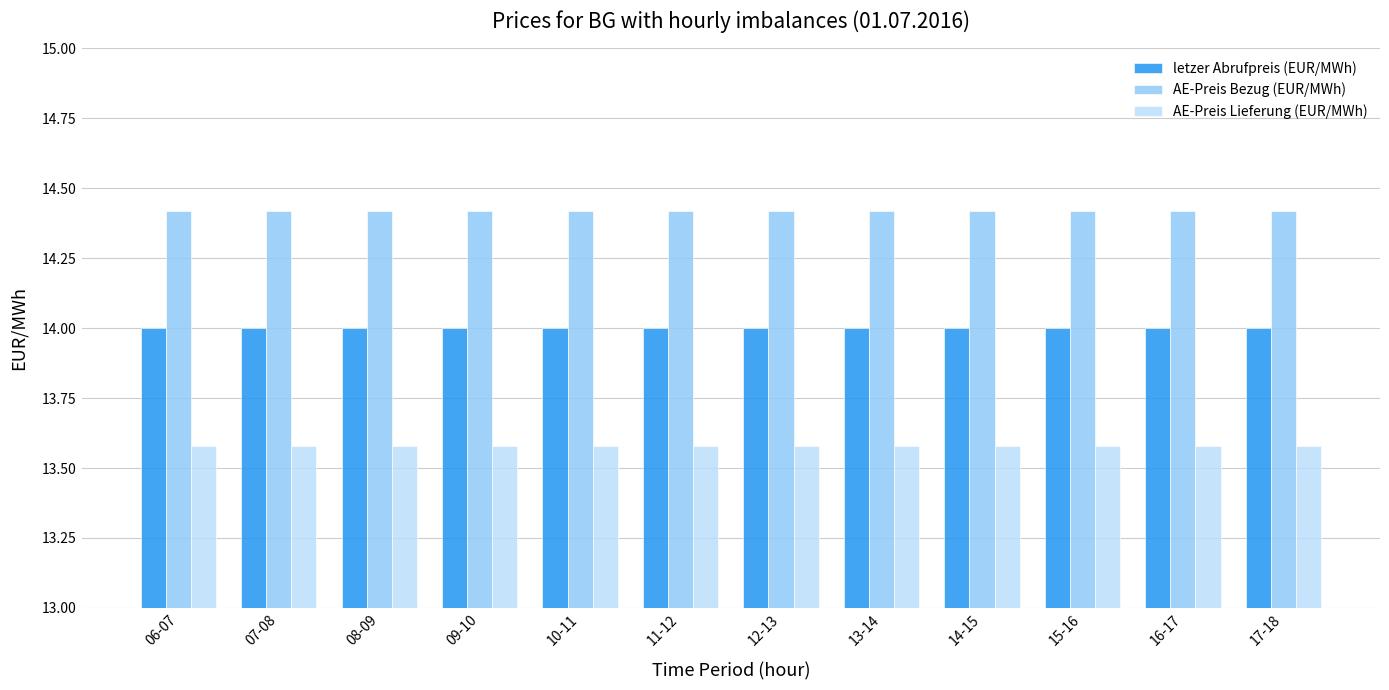

Is the value of letzer Abrufpreis (EUR/MWh) at 12-13 greater than the value of AE-Preis Bezug (EUR/MWh) at 08-09?

No